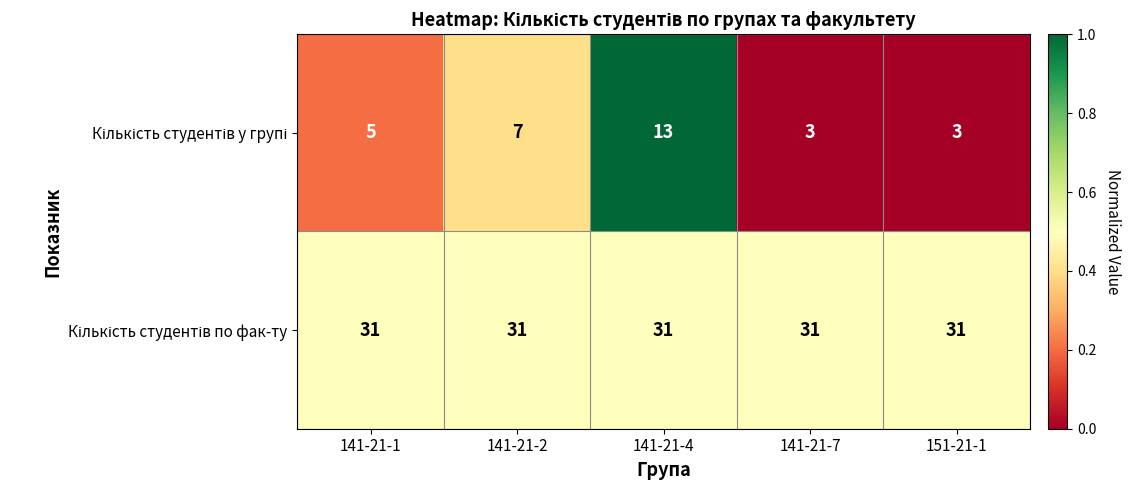

What is the greatest value displayed?

31